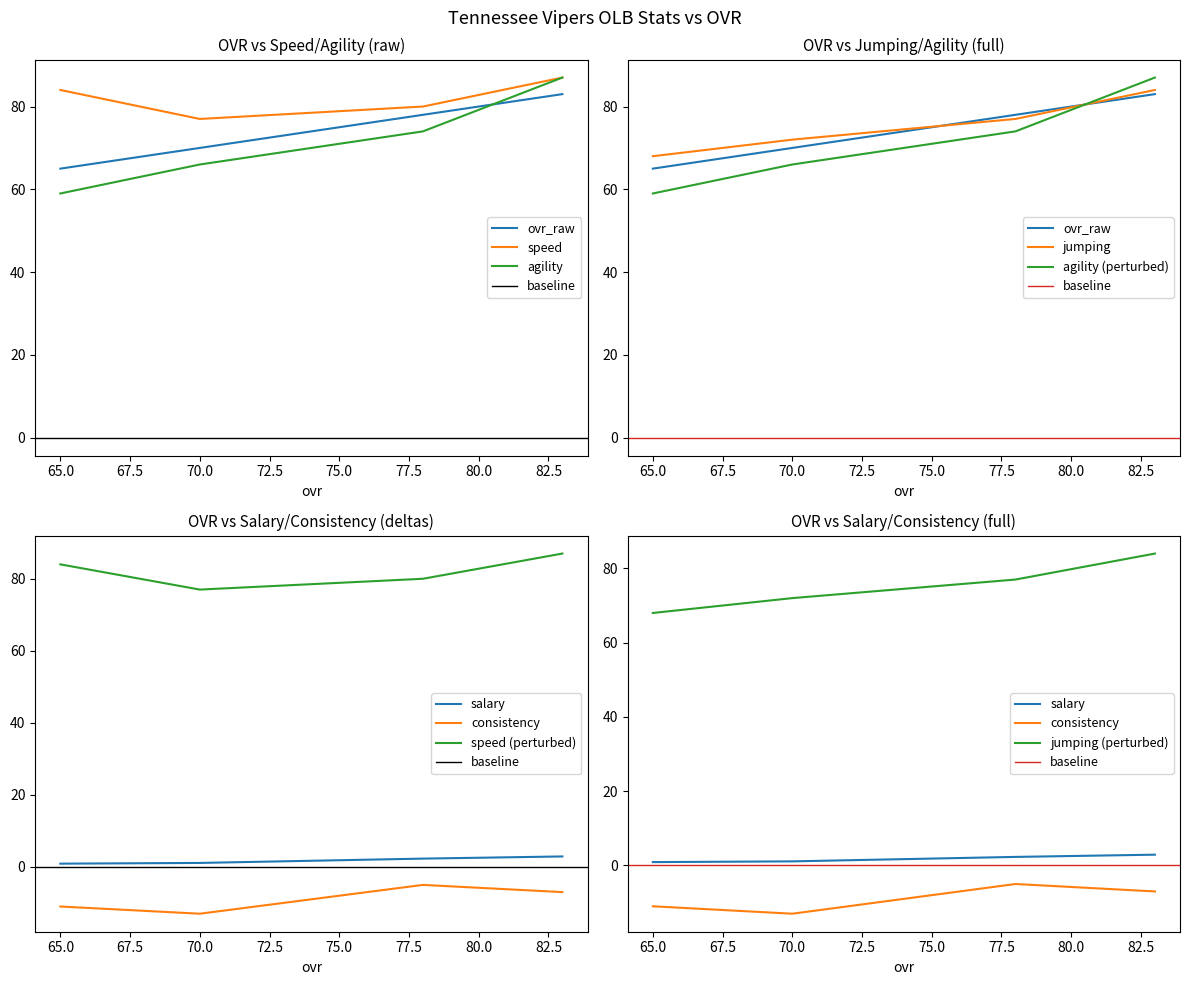

How many data points in consistency are above -7?

1